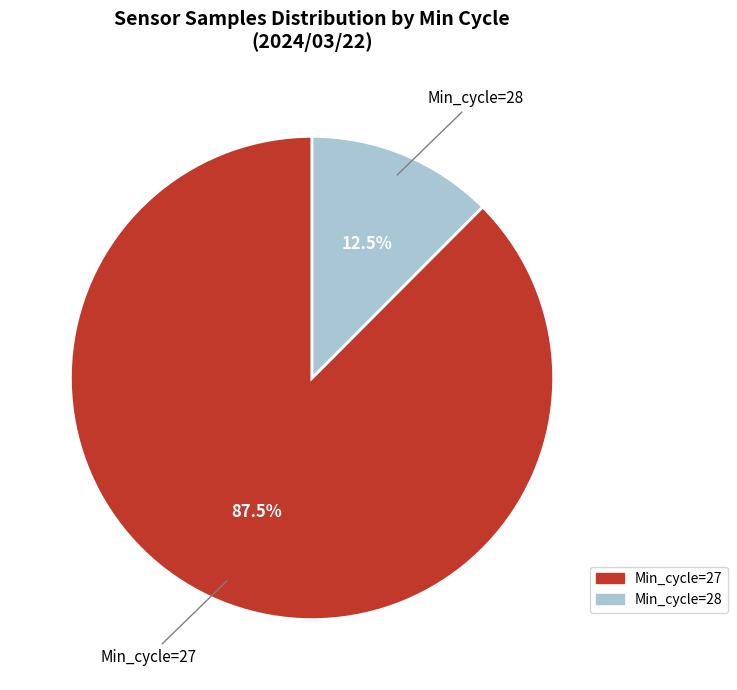

Does any single category account for the majority?

Yes